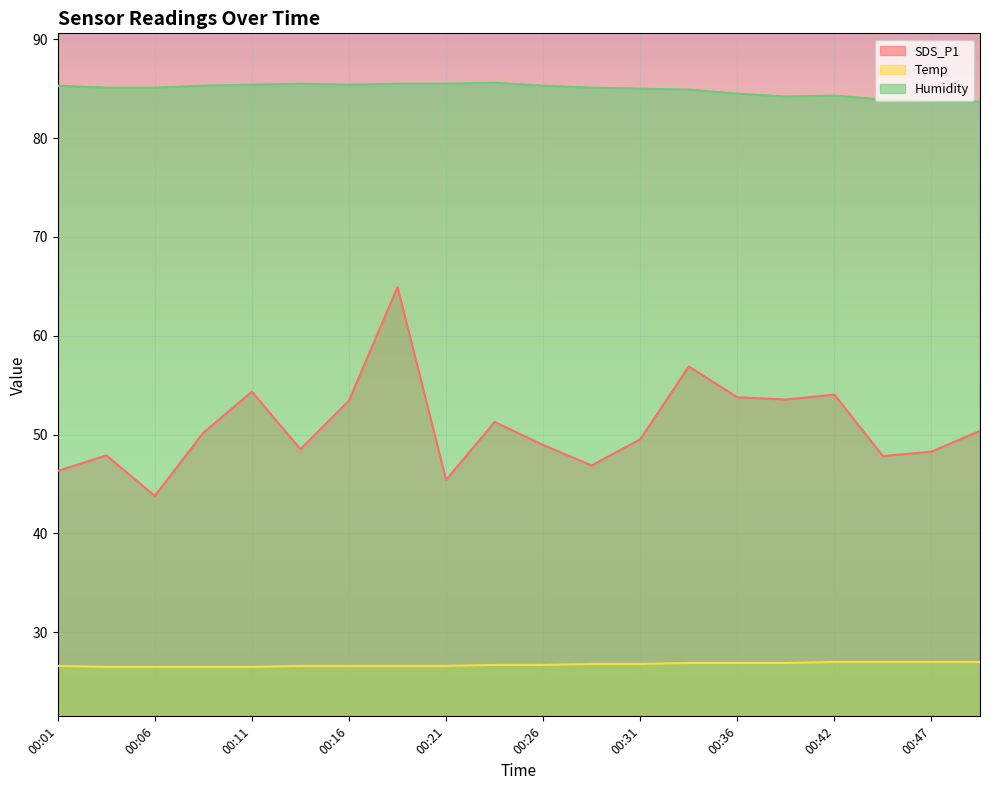

What is the approximate value of Humidity at 00:26?

85.3